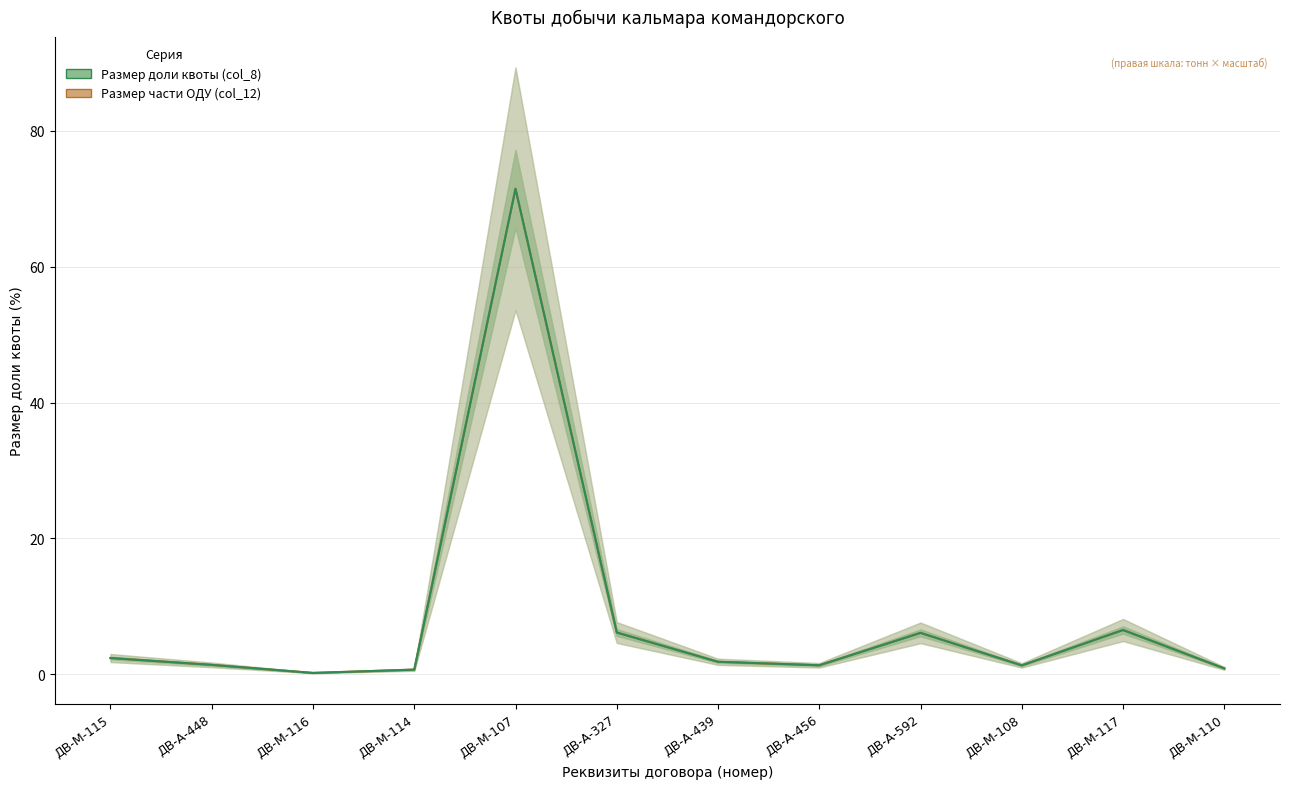

At how many categories does at least one series exceed 54?

1